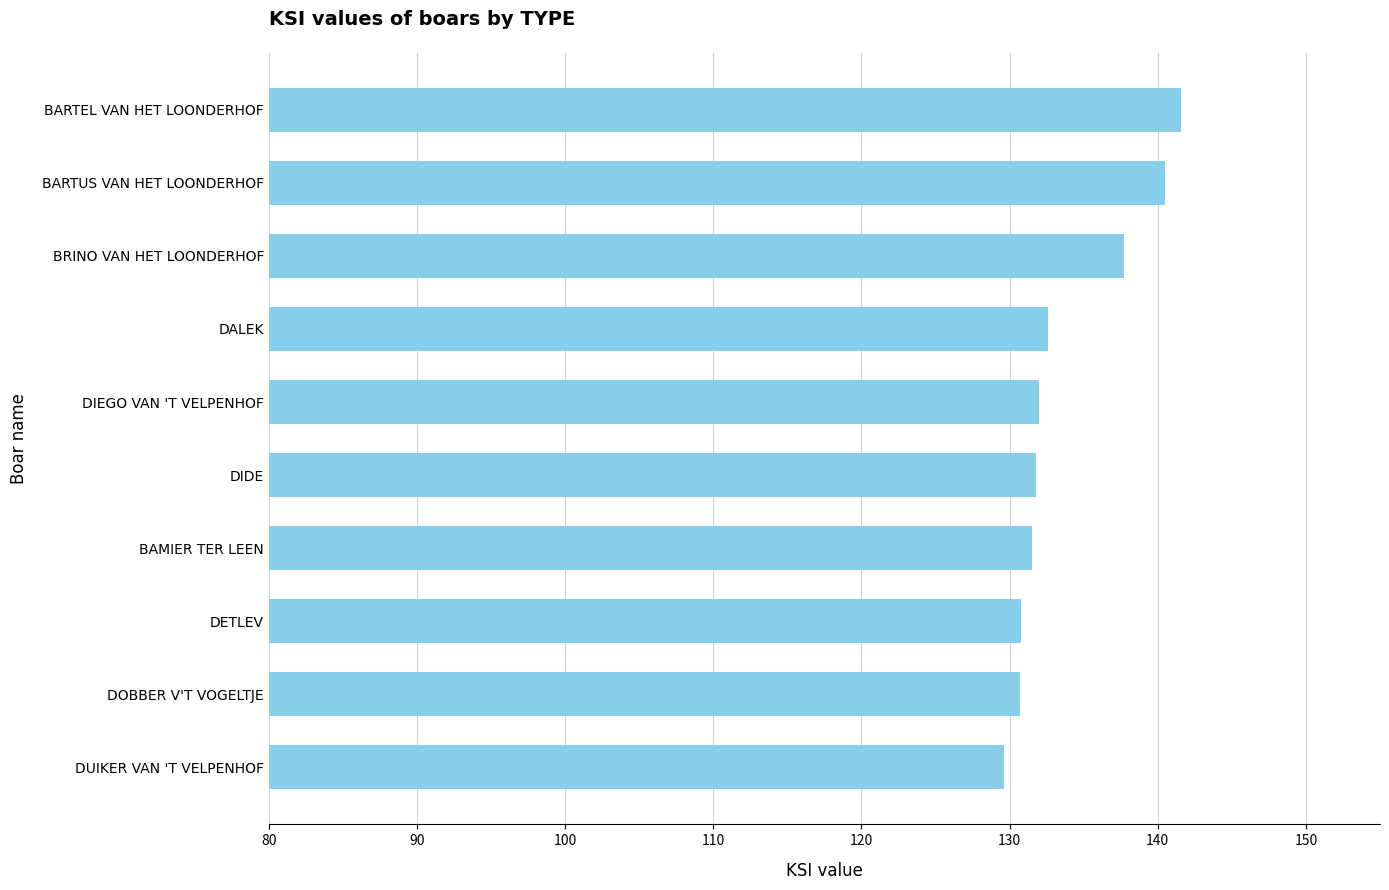

Is it true that the value at BARTUS VAN HET LOONDERHOF is 140.5?

True